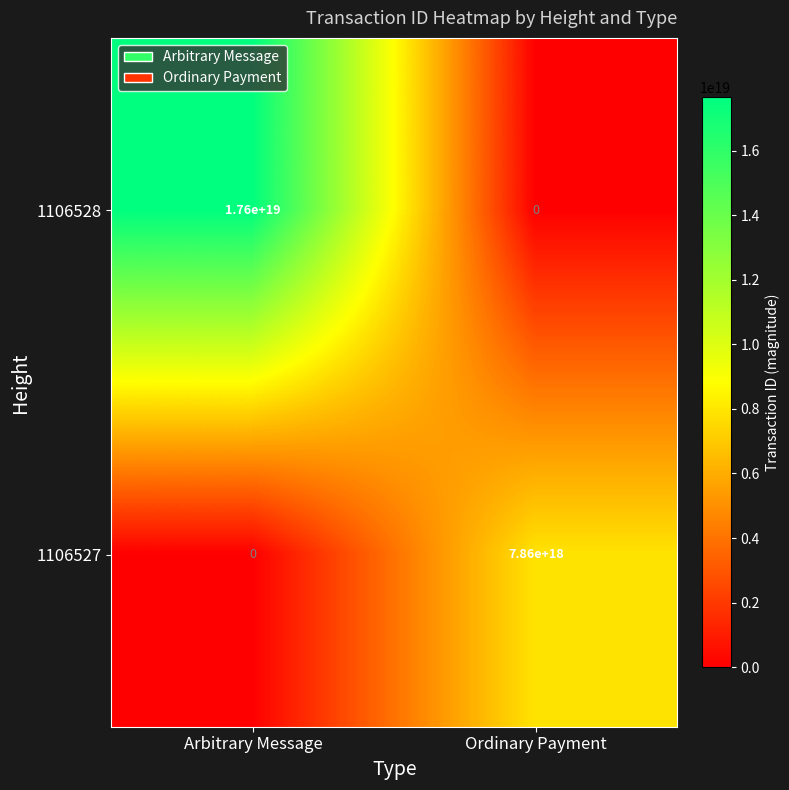

The 1106527 series shows -5129182008667186176 at Arbitrary Message. True or false?

False